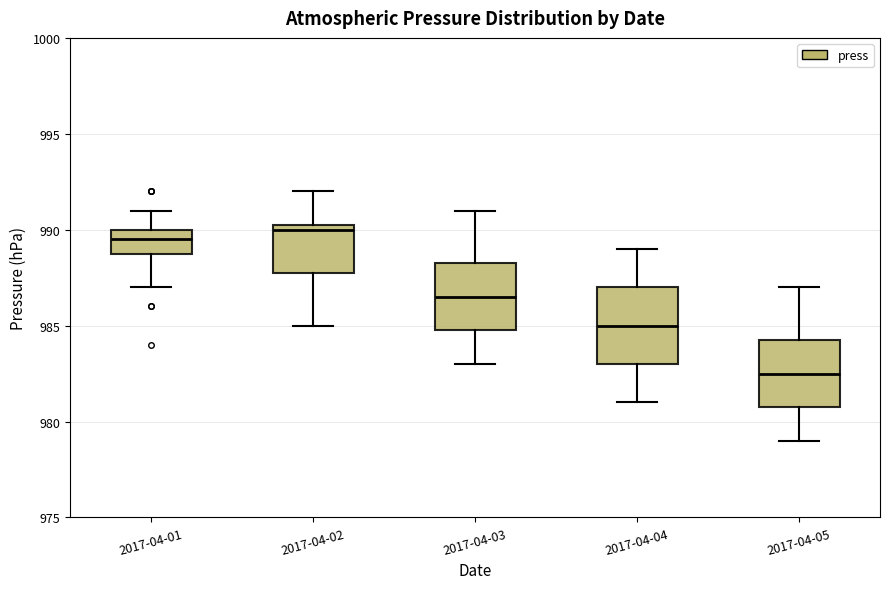

Comparing the boxes themselves (not the whiskers), which one is the tallest?

2017-04-04